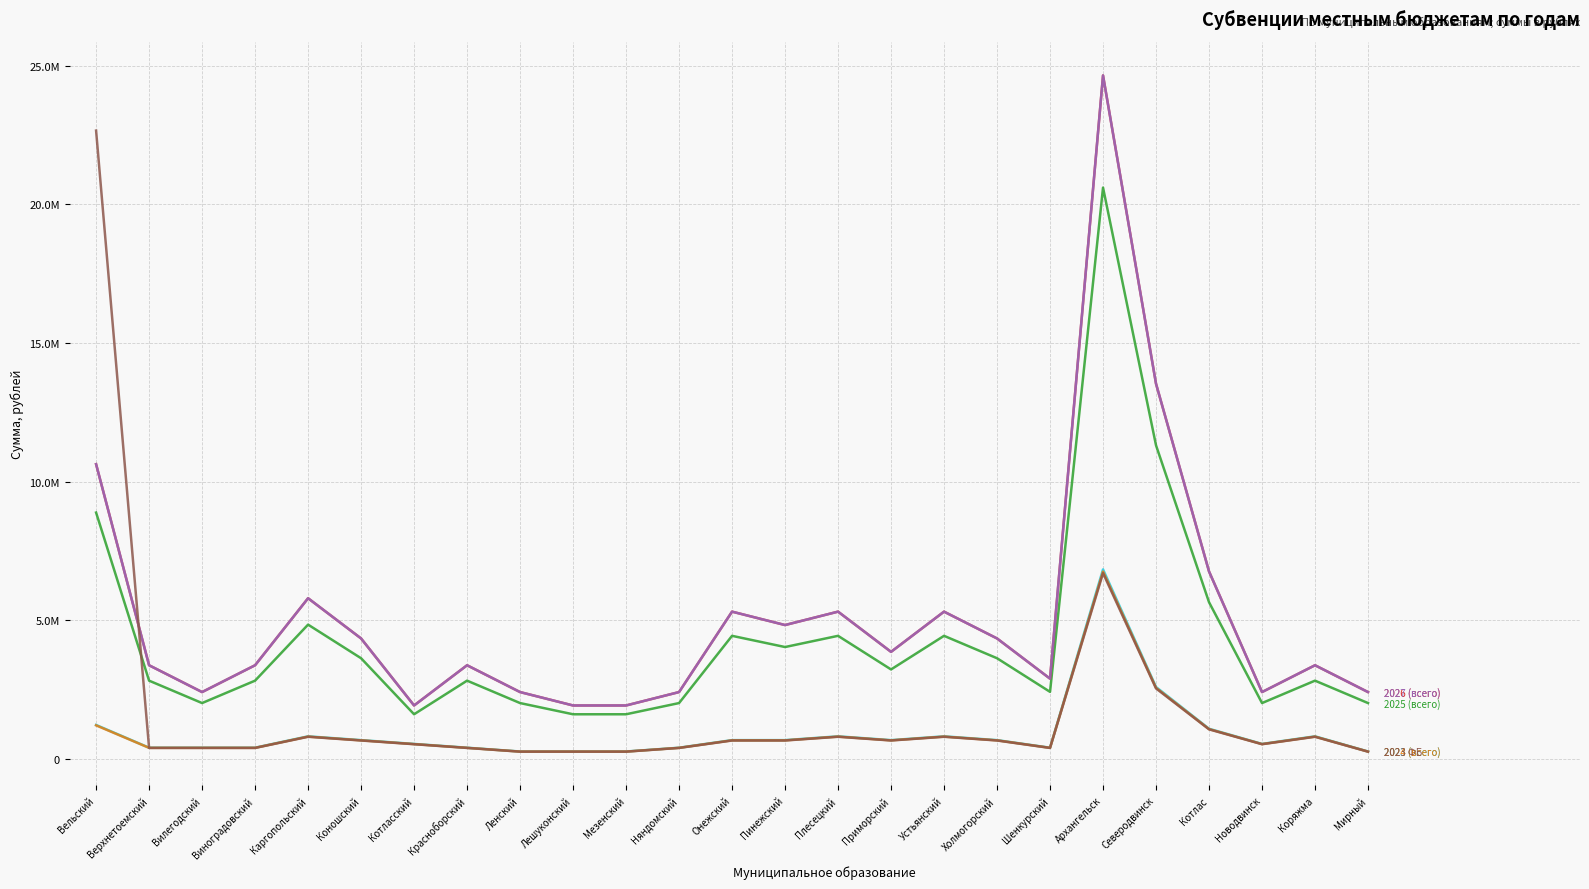

Does the chart have visible grid lines?

Yes